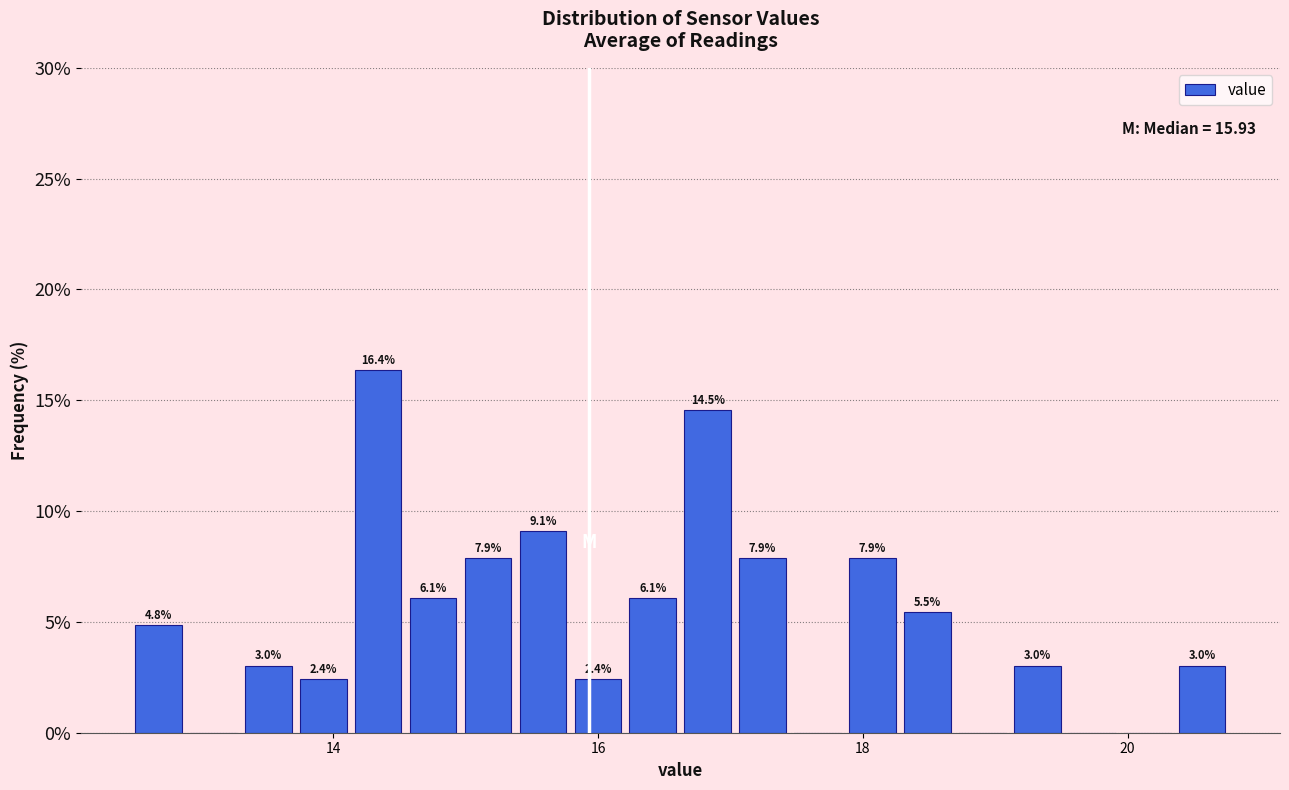

Read against the x-axis, roughly where is the centre of the tallest bar?

14.4